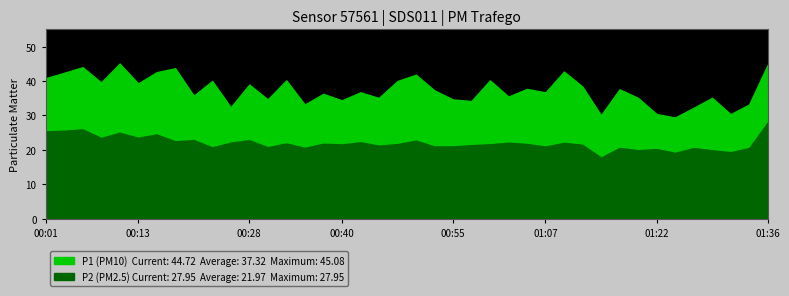

Reading left to right, list all the values displayed in this chart.

P1: 00:01=40.8	00:04=42.4	00:06=44.0	00:09=39.6	00:11=45.1	00:13=39.3	00:16=42.6	00:18=43.7	00:21=35.8	00:23=40.0	00:26=32.4	00:28=39.0	00:30=34.7	00:33=40.2	00:35=33.2	00:38=36.3	00:40=34.4	00:43=36.7	00:45=35.1	00:47=40.0	00:50=41.8	00:52=37.3	00:55=34.7	00:57=34.2	01:00=40.2	01:02=35.5	01:05=37.7	01:07=36.7	01:09=42.8	01:12=38.4	01:14=30.1	01:17=37.6	01:19=35.1	01:22=30.4	01:24=29.4	01:26=32.2	01:29=35.1	01:31=30.4	01:34=33.2	01:36=44.7
P2: 00:01=25.4	00:04=25.6	00:06=26.0	00:09=23.5	00:11=25.0	00:13=23.6	00:16=24.5	00:18=22.5	00:21=22.9	00:23=20.8	00:26=22.1	00:28=22.8	00:30=20.8	00:33=21.9	00:35=20.6	00:38=21.8	00:40=21.6	00:43=22.2	00:45=21.2	00:47=21.7	00:50=22.7	00:52=21.0	00:55=21.0	00:57=21.4	01:00=21.6	01:02=22.1	01:05=21.7	01:07=21.0	01:09=22.1	01:12=21.5	01:14=17.8	01:17=20.6	01:19=19.9	01:22=20.2	01:24=19.2	01:26=20.6	01:29=19.9	01:31=19.4	01:34=20.6	01:36=27.9